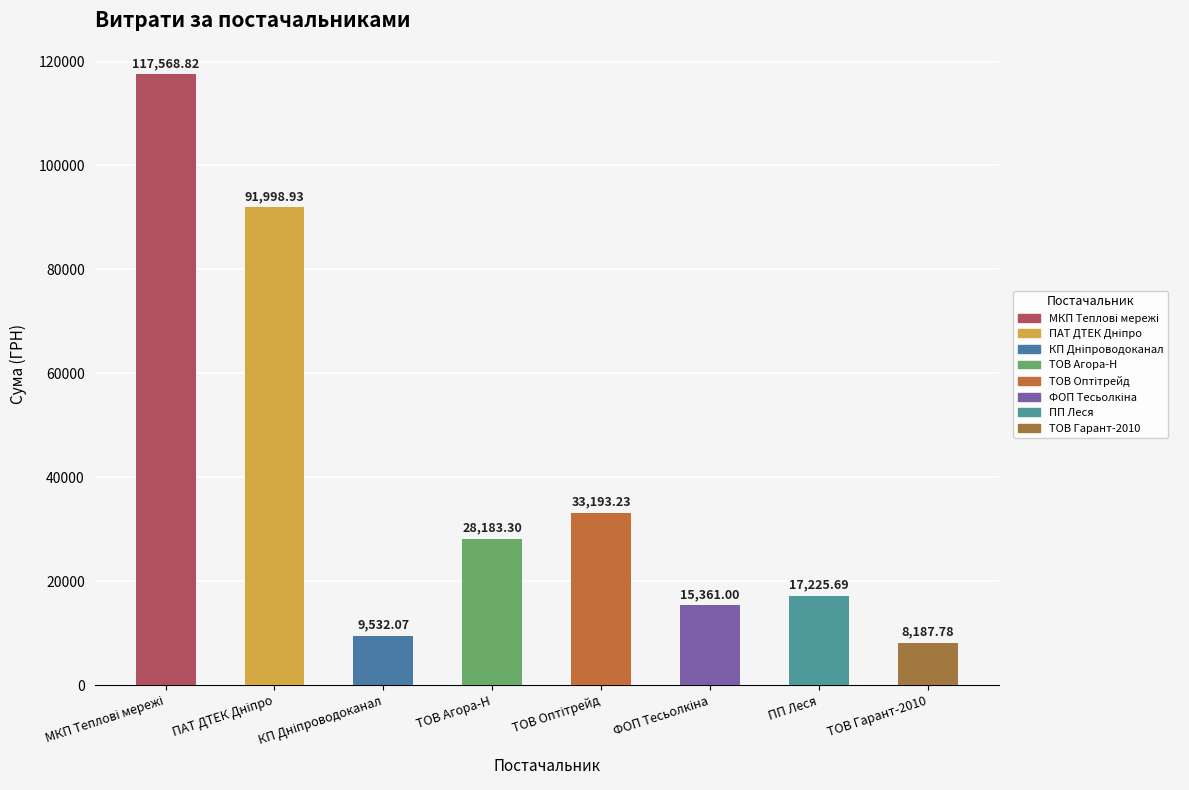

What is the change in value from ТОВ Агора-Н to ТОВ Гарант-2010?

-19995.5